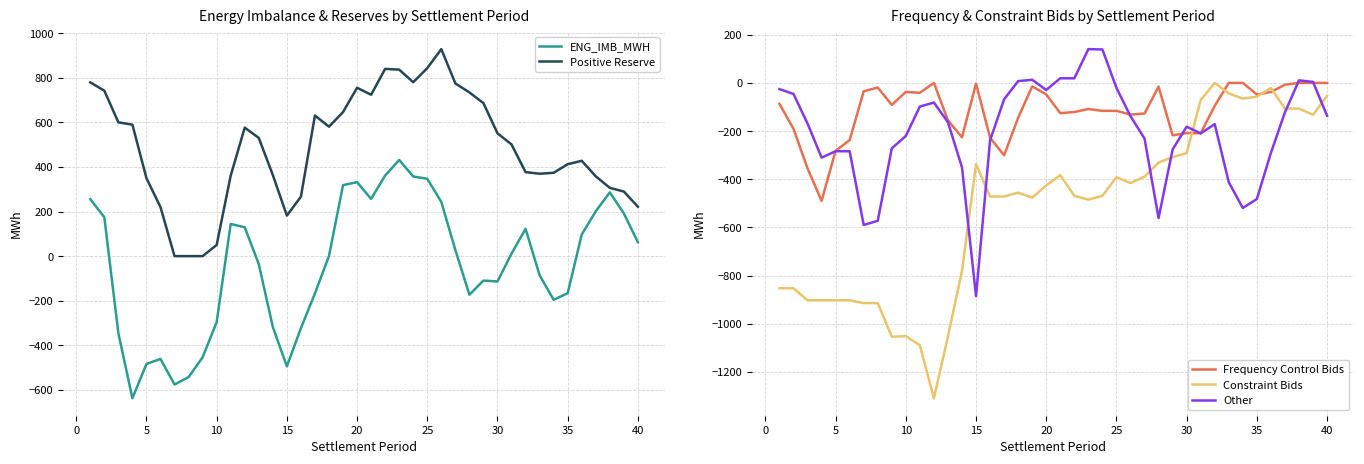

How many times do Frequency Control Bids and Other cross each other?

7